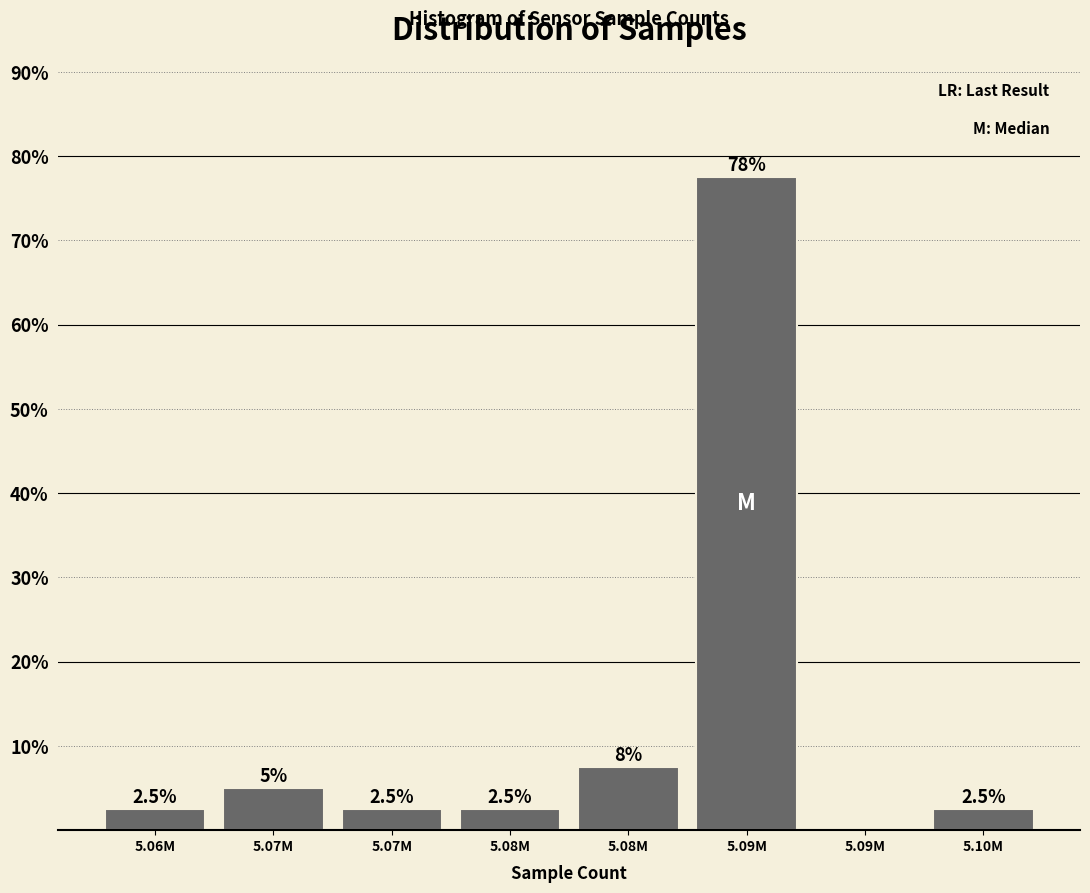

How many categories are shown in the chart?

8